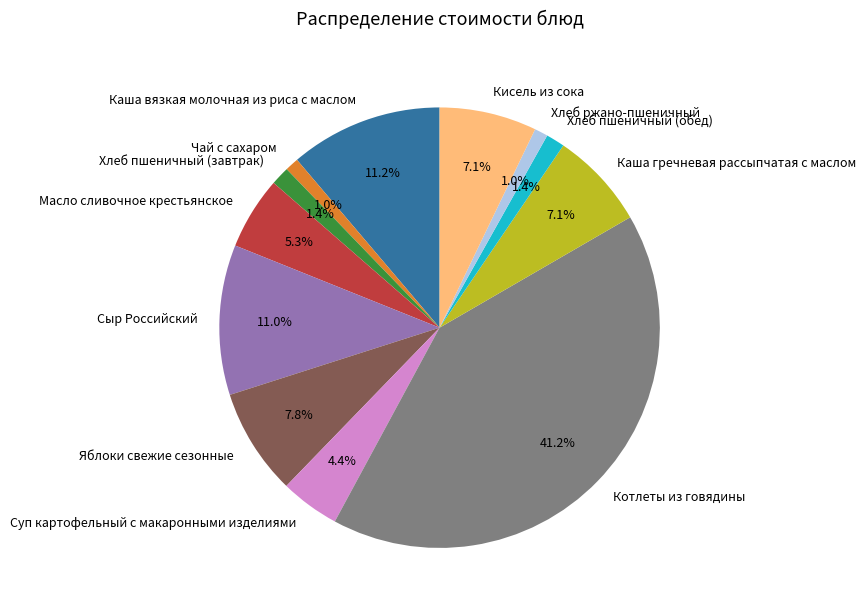

To the nearest percent, what is the combined percentage of Хлеб пшеничный (обед) and Суп картофельный с макаронными изделиями?

6%